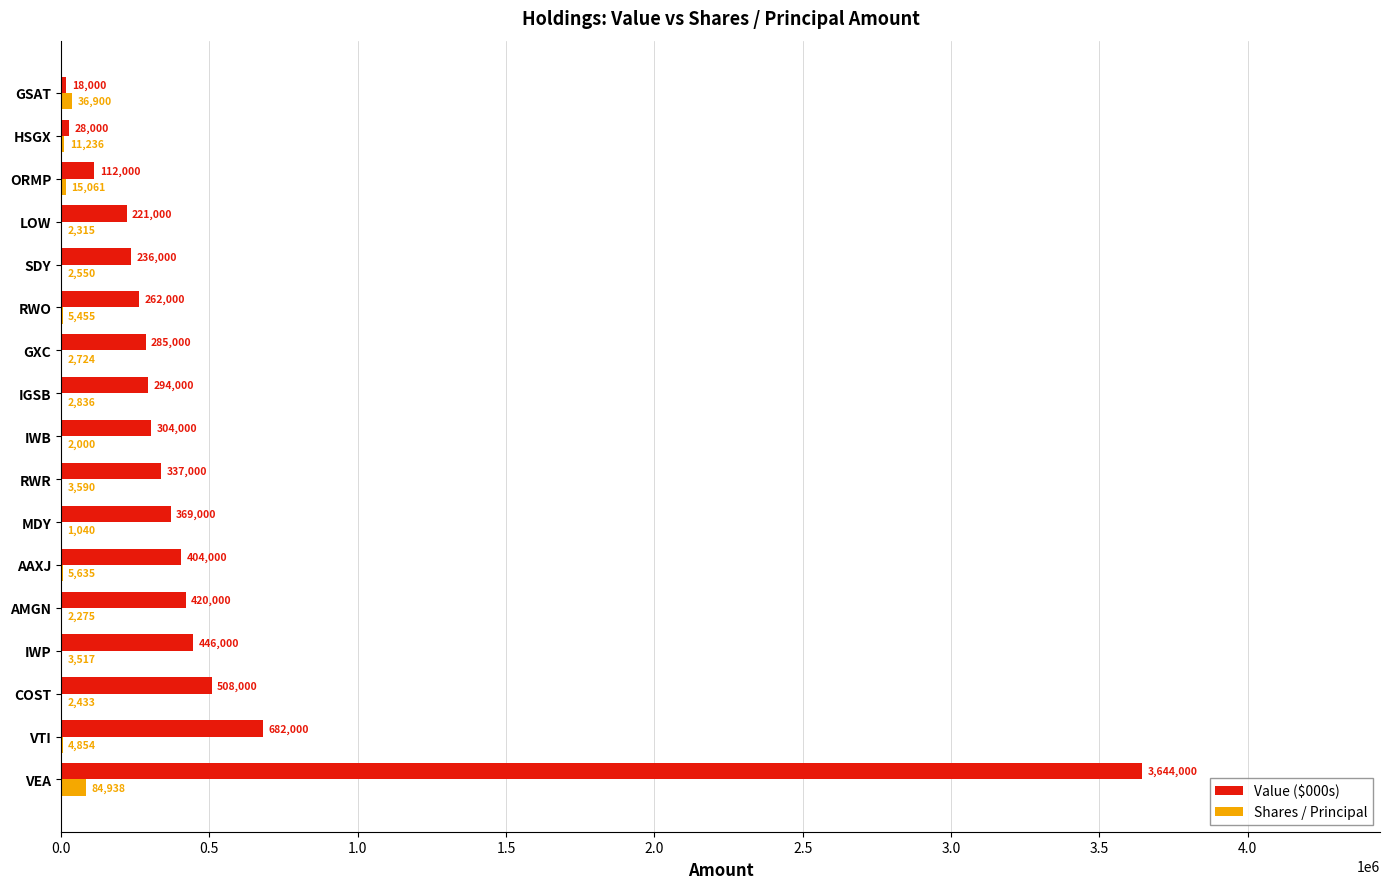

The value of Value ($000s) at AAXJ is 147736. True or false?

False